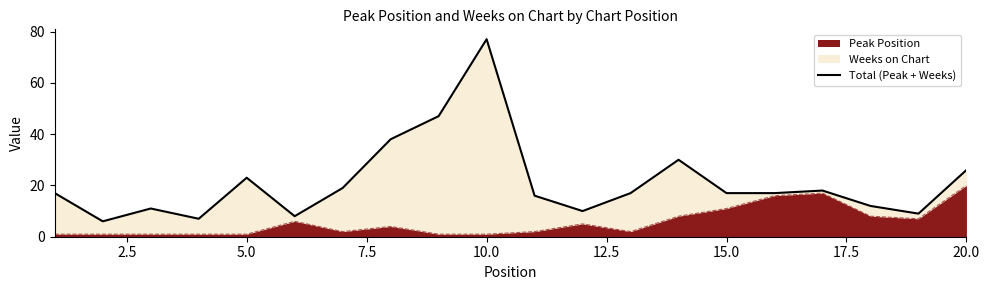

The value at 5.0 is 32. True or false?

False